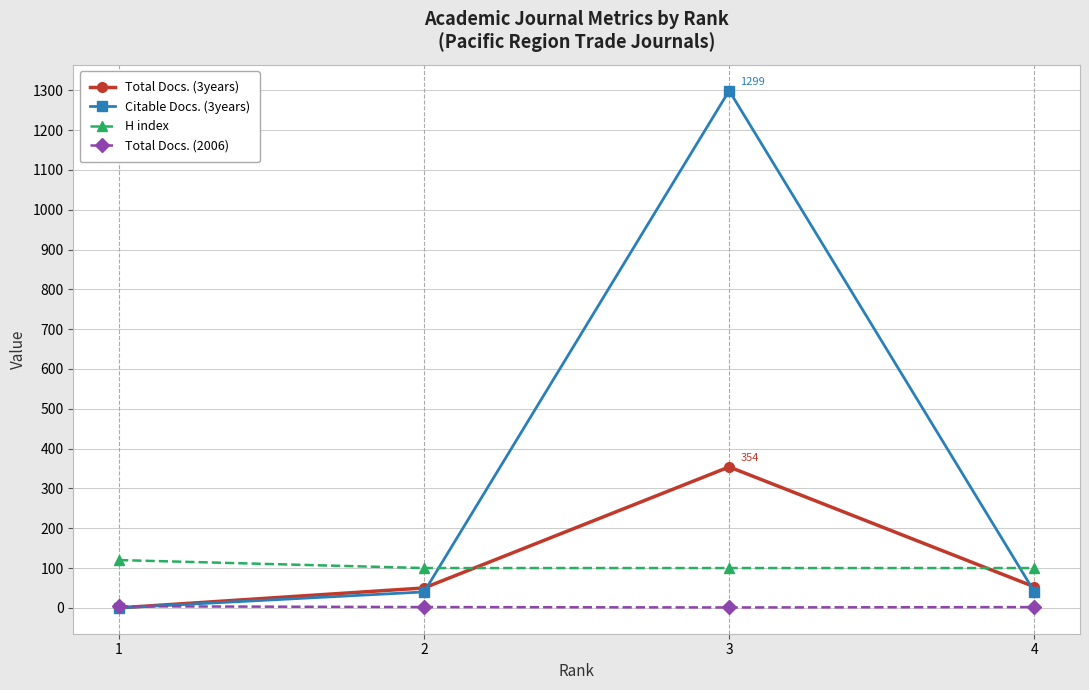

How many positive values does the Citable Docs. (3years) series have?

3